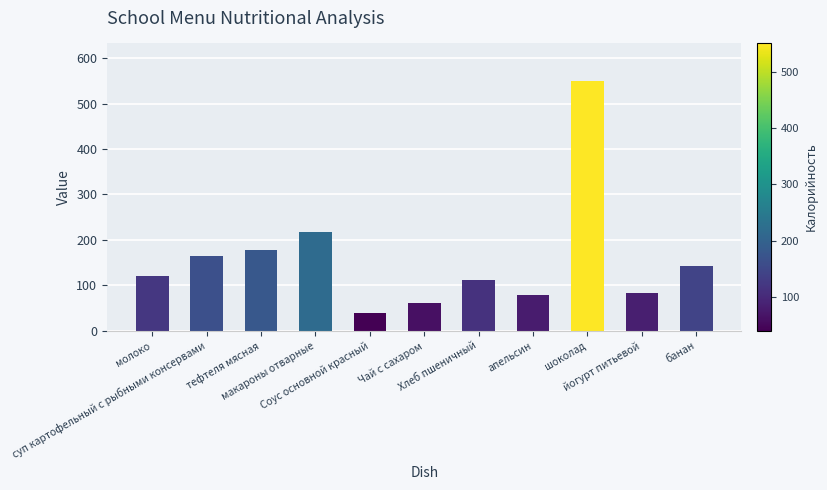

How many data points are less than 120?

5